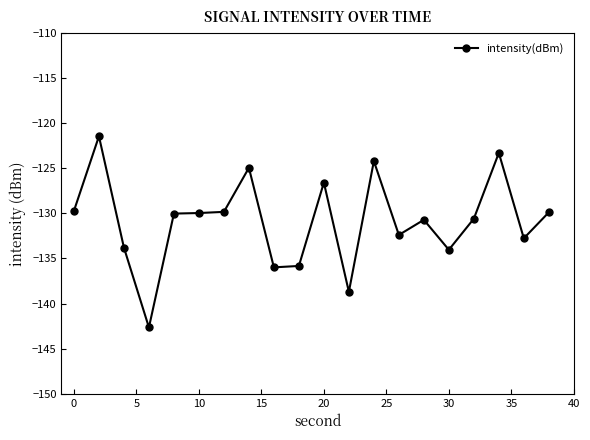

What is the value of the 10th point from the left?

-135.8